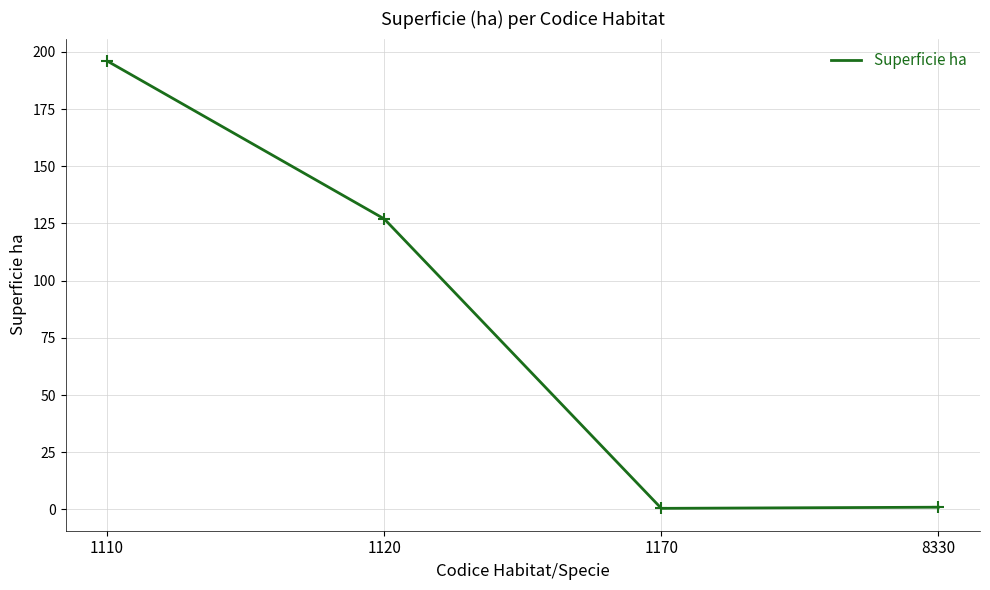

Which has a higher value, 1120 or 1110?

1110